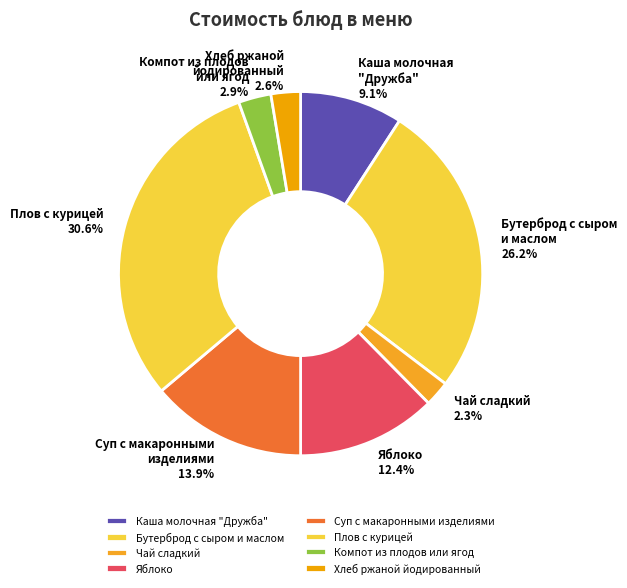

Which category has the smallest portion of the pie?

Чай сладкий